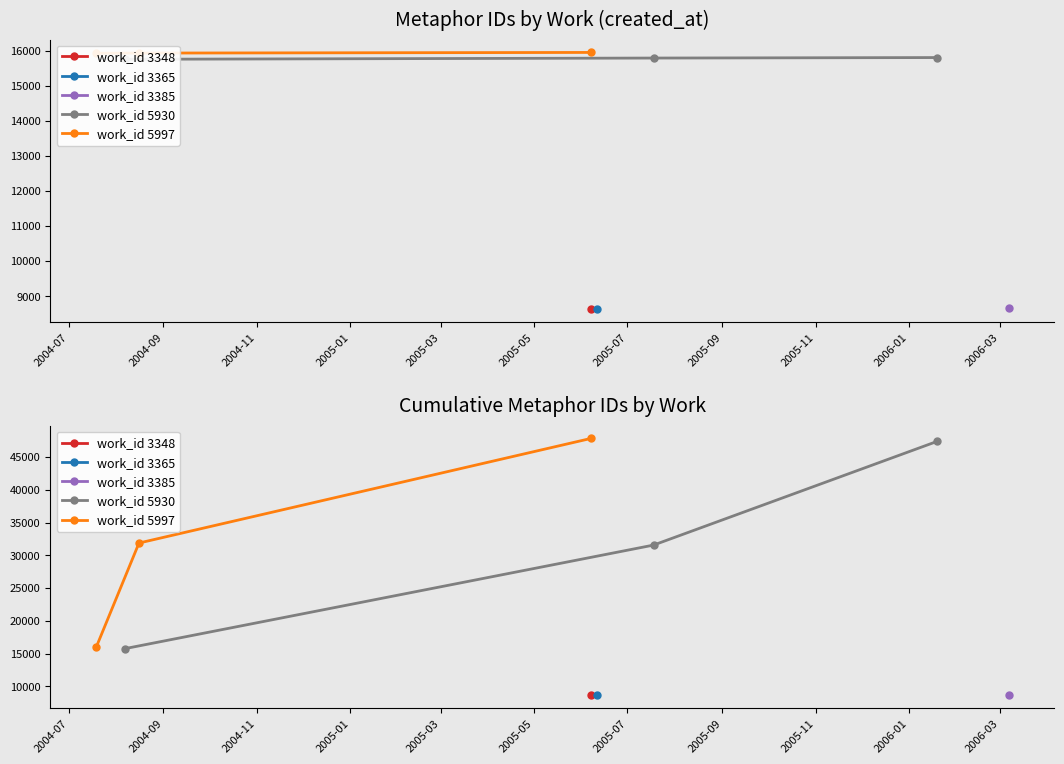

What is the value of the work_id 5997 point at the 3rd from the left?

47824